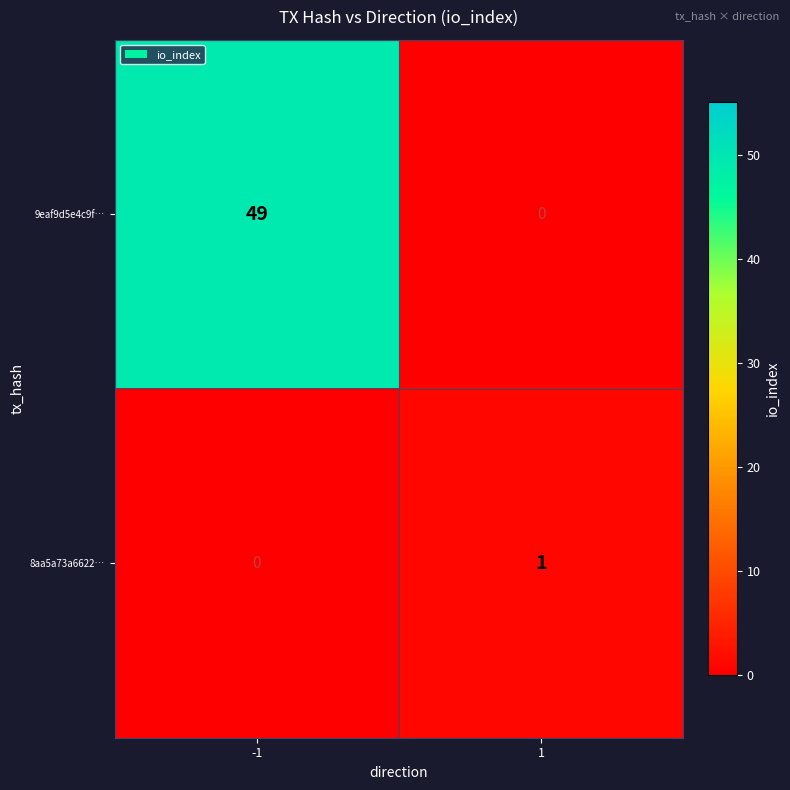

What is the greatest value displayed?

49